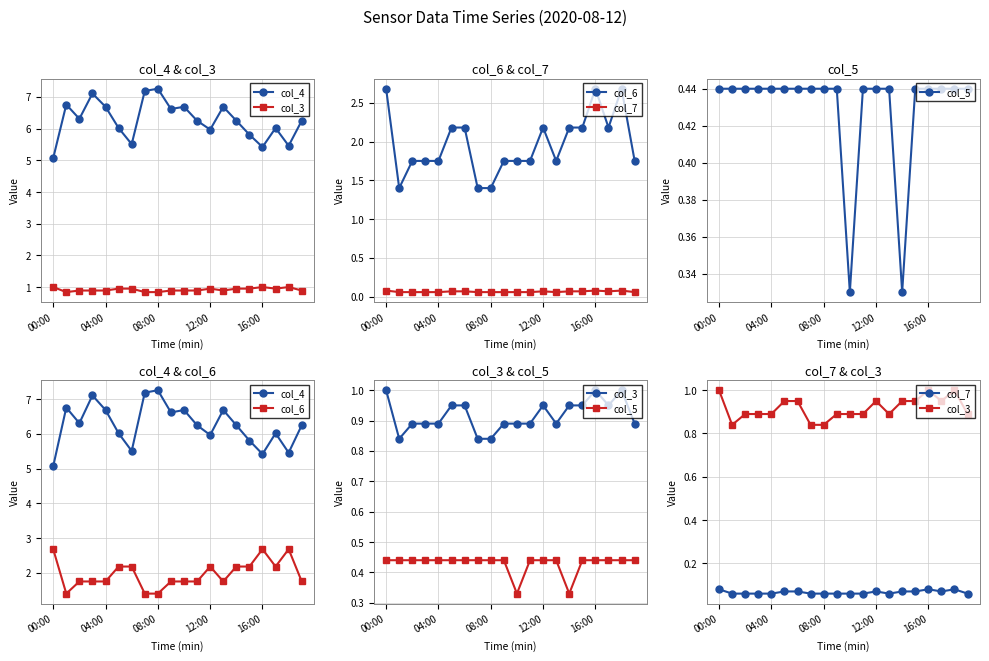

What position from the right is 15?

5